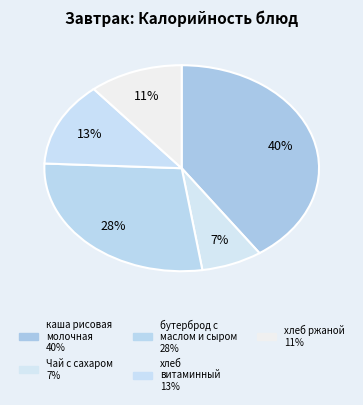

What is the smallest slice in the pie chart?

Чай с сахаром